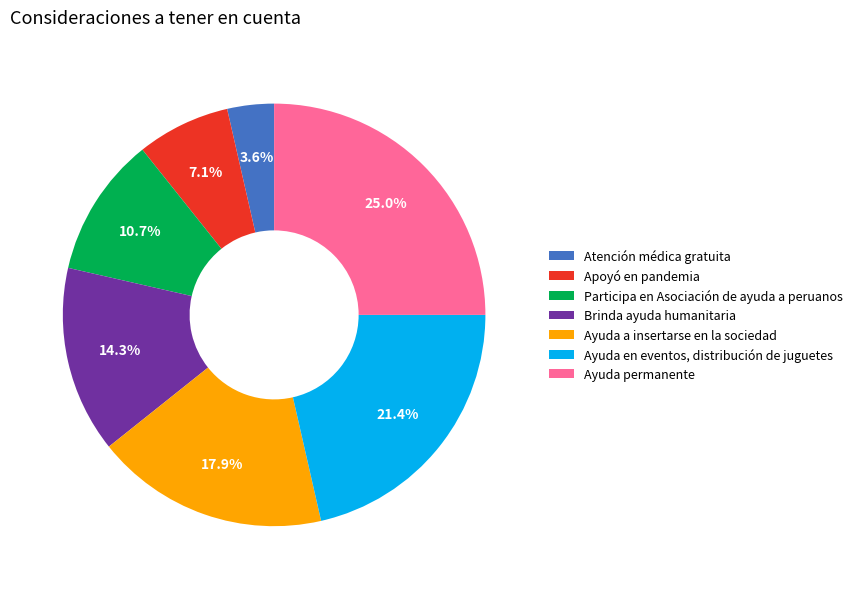

What percentage is the Brinda ayuda humanitaria slice, to the nearest percent?

14%